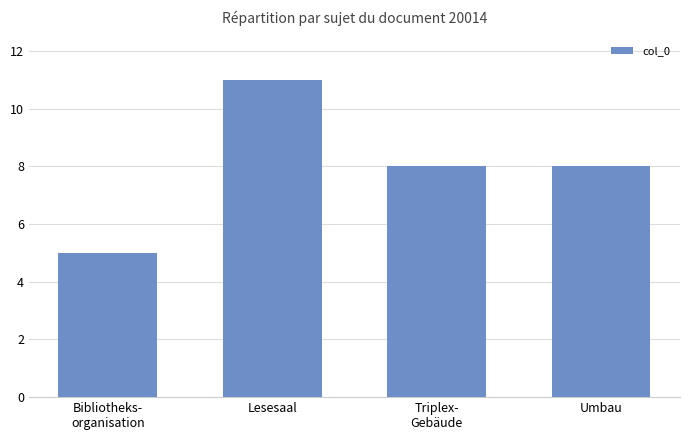

What position from the left is Umbau?

4